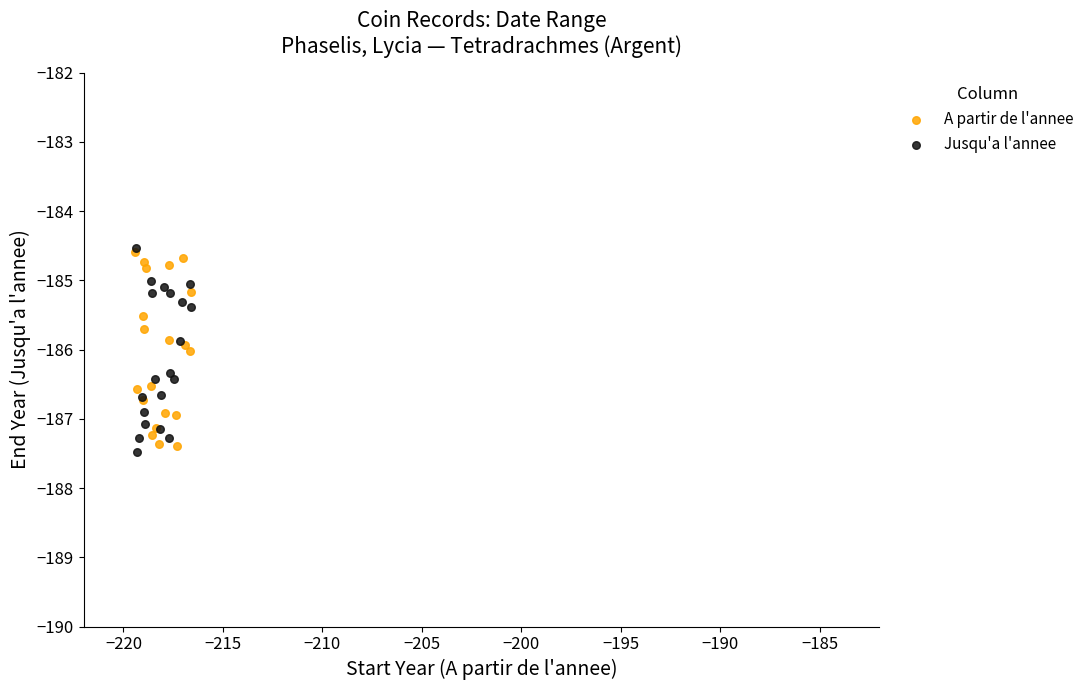

Which series has the widest spread of Y values?

Jusqu'a l'annee